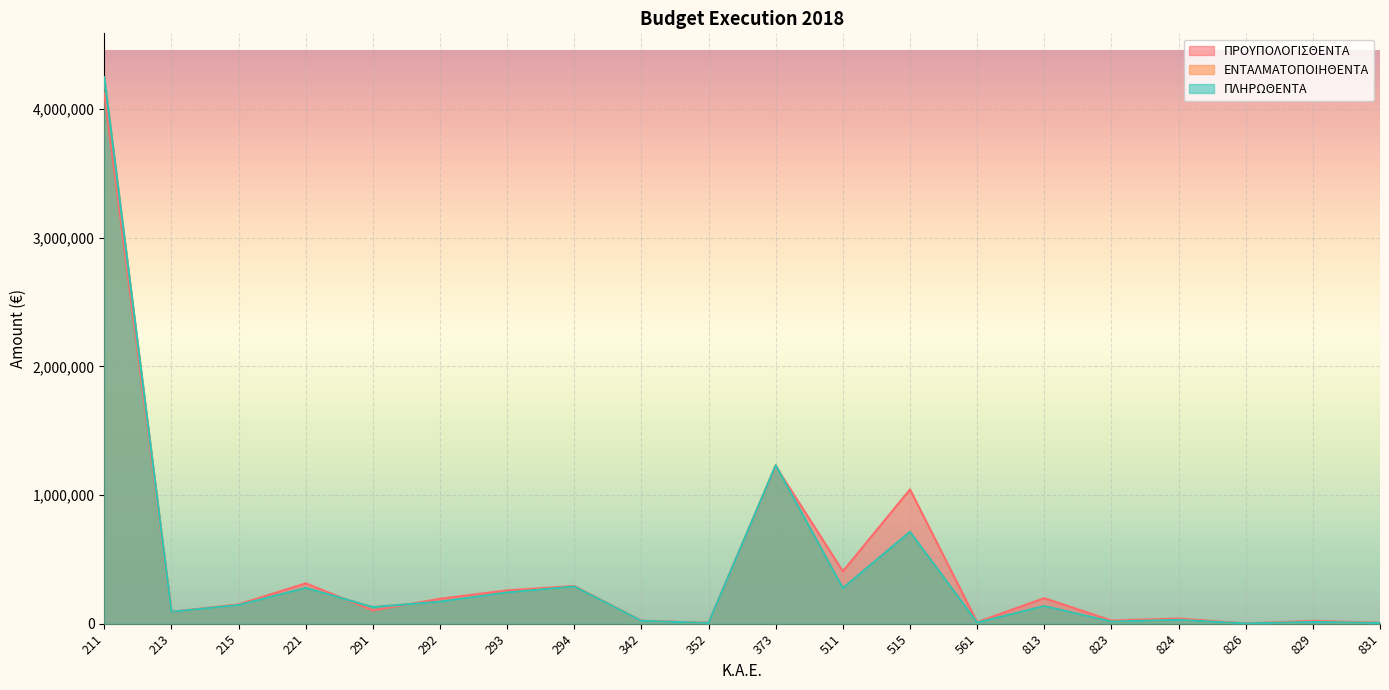

True or false: ΕΝΤΑΛΜΑΤΟΠΟΙΗΘΕΝΤΑ has more than 2 points higher than both neighbors.

True